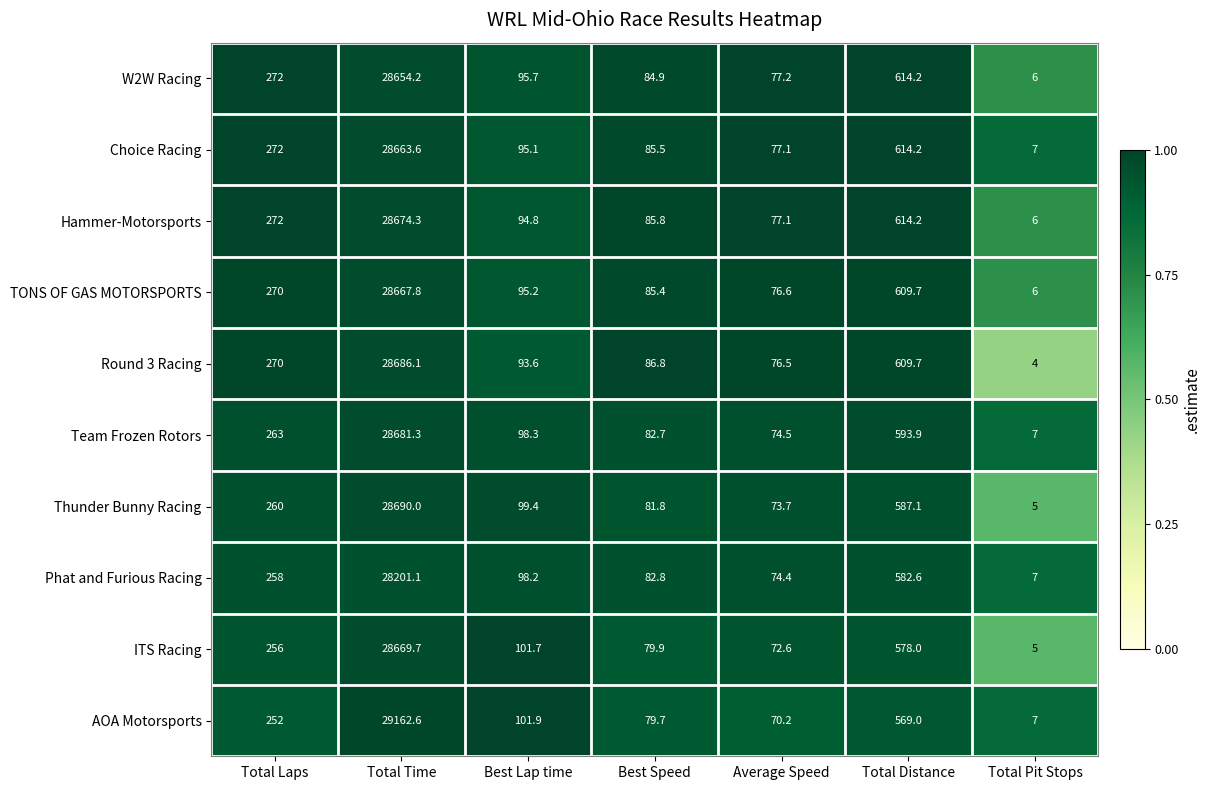

What is the smallest value displayed?

4.0